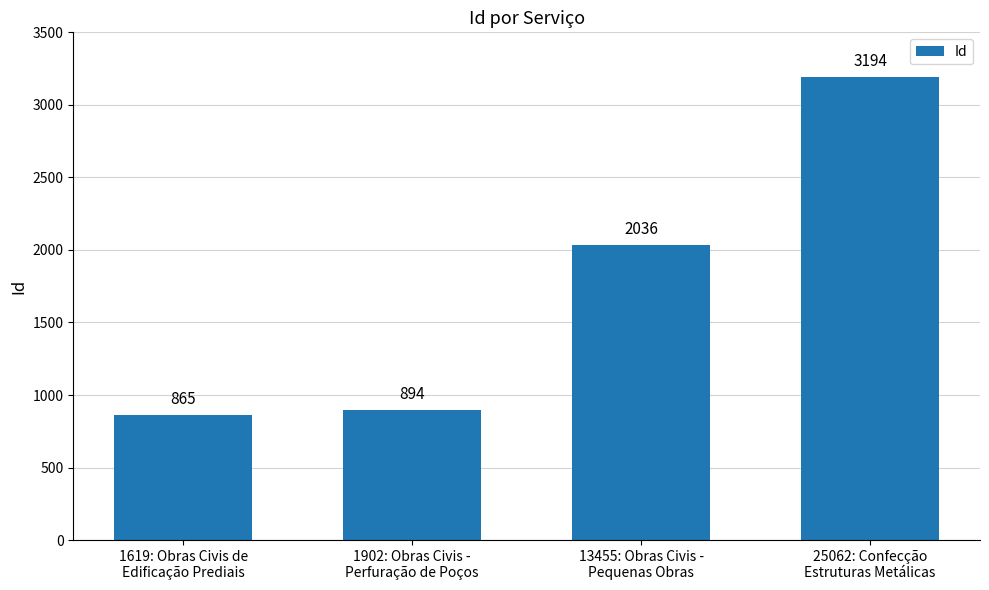

Read the value at 1619: Obras Civis de
Edificação Prediais.

865